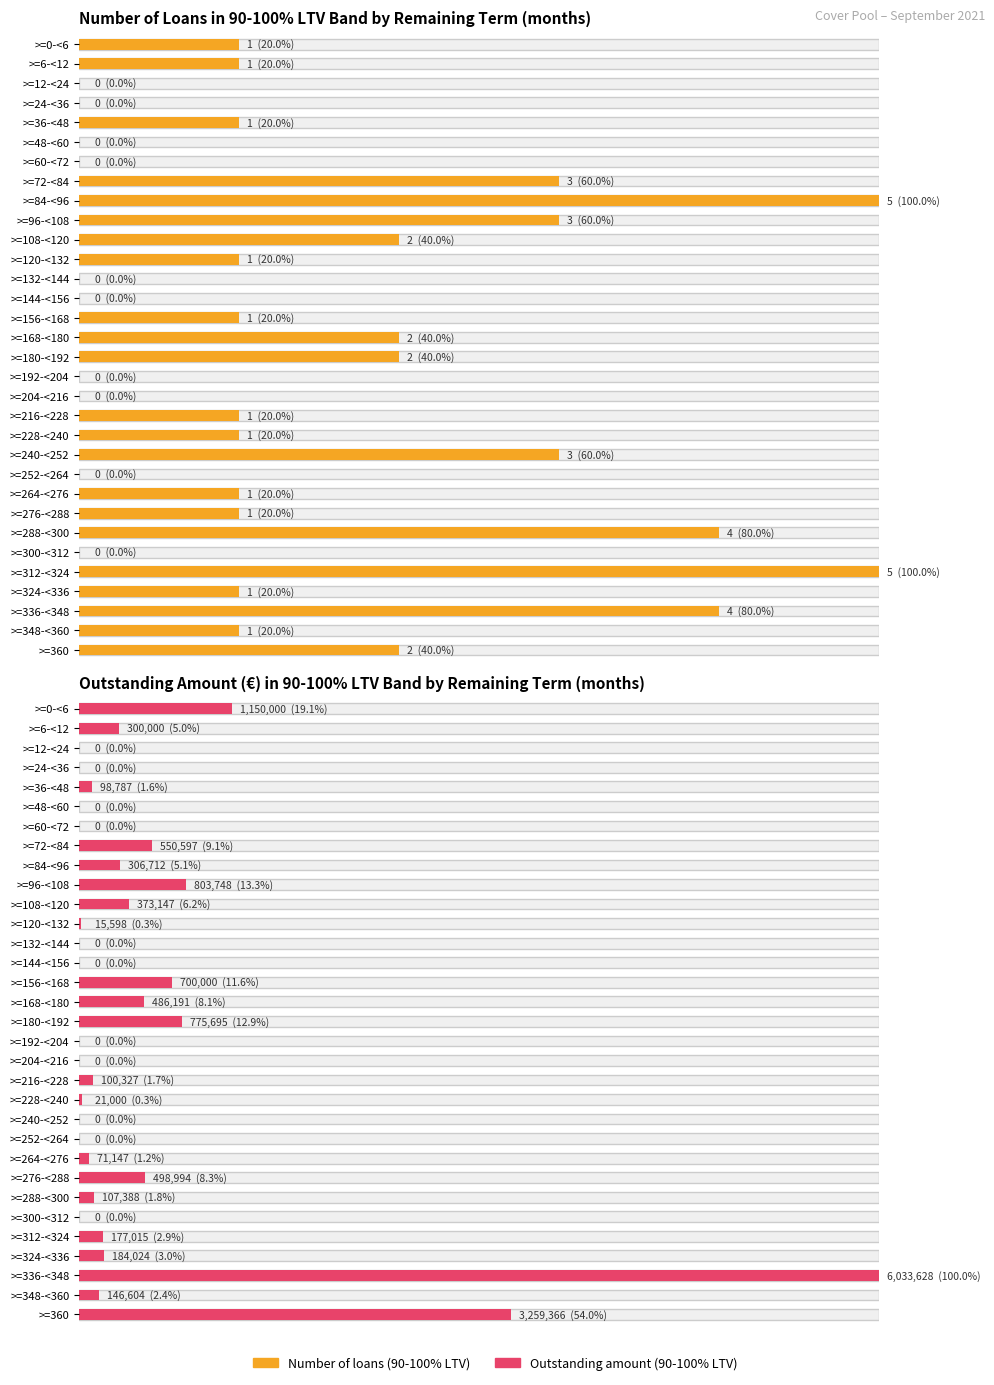

What is the spread (max minus min) of values at >=312-<324?

177010.4